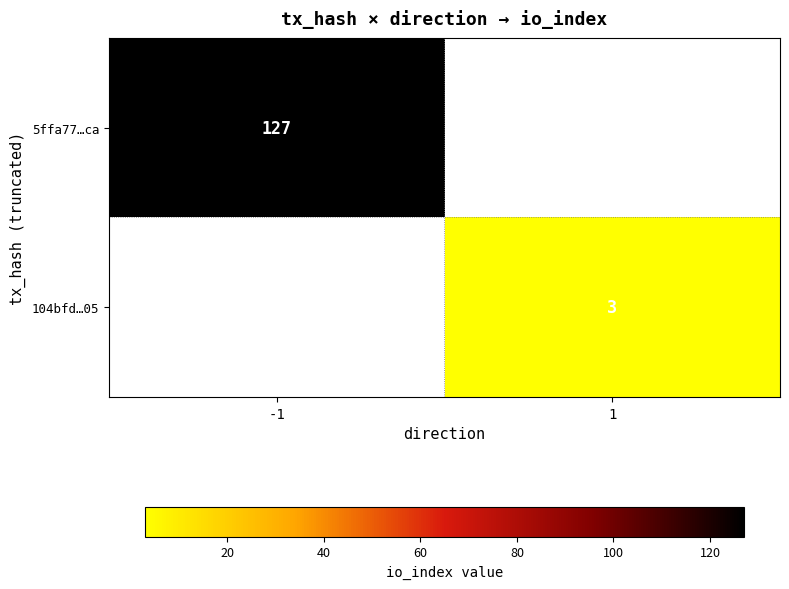

Is it true that 104bfd…05 equals 3 at 1?

True